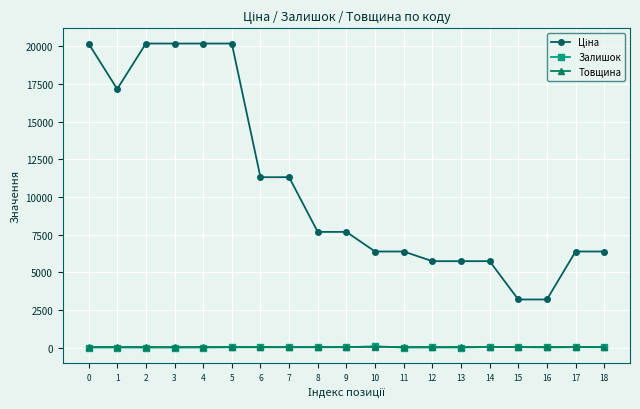

How many data points does each series have?

19